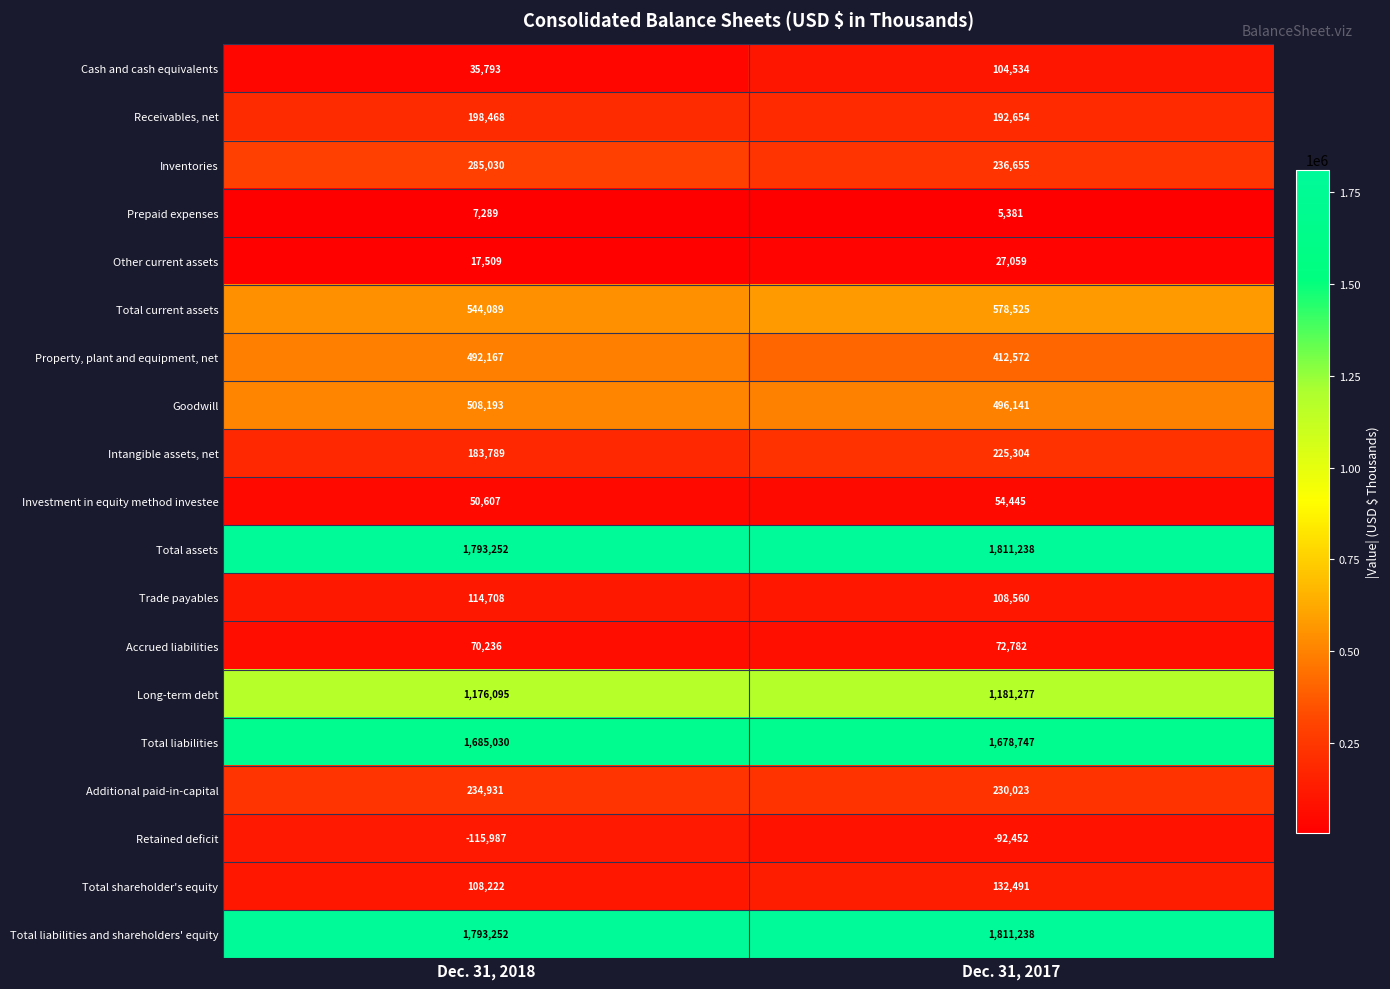

At which category is the sum across all series the highest?

Dec. 31, 2017